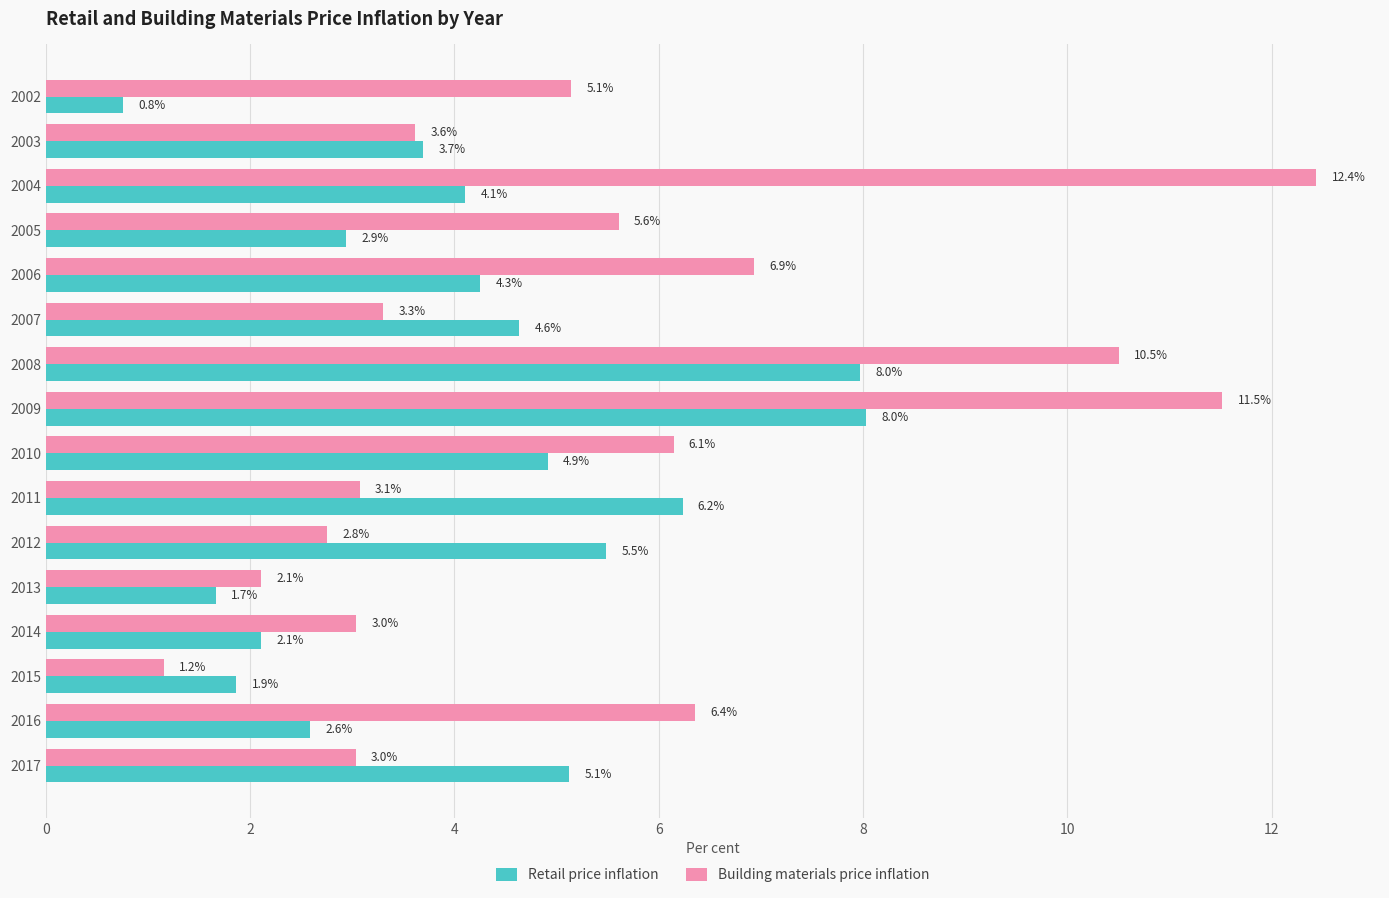

At which label is Retail price inflation closest to 4?

2004